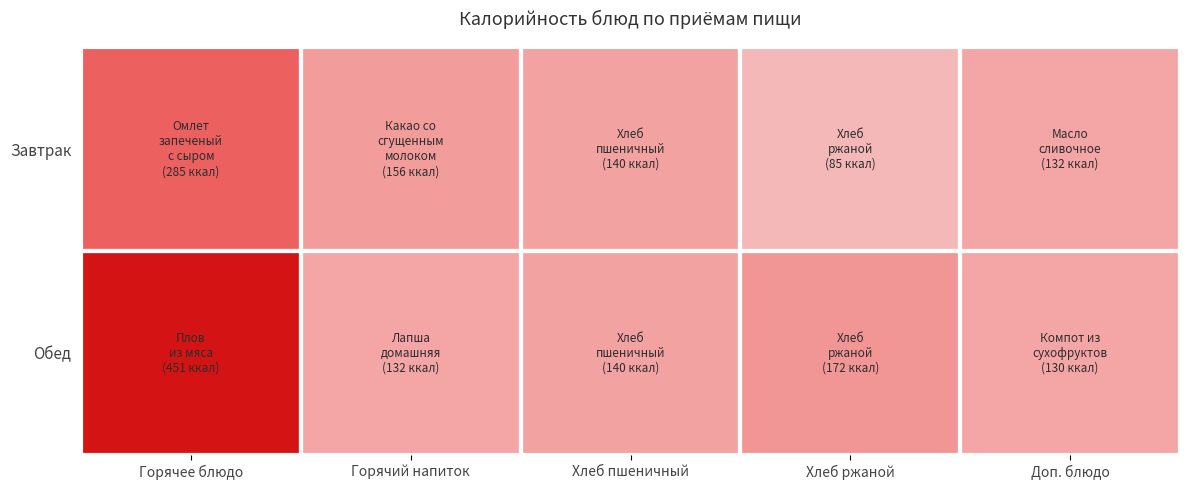

Which label corresponds to the smallest value in the chart?

Хлеб ржаной